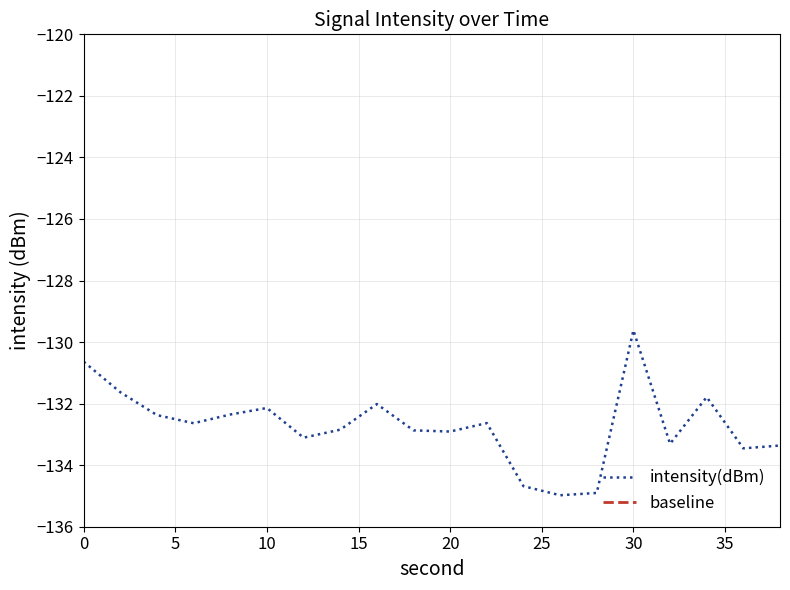

Where is the first local maximum for intensity(dBm)?

10